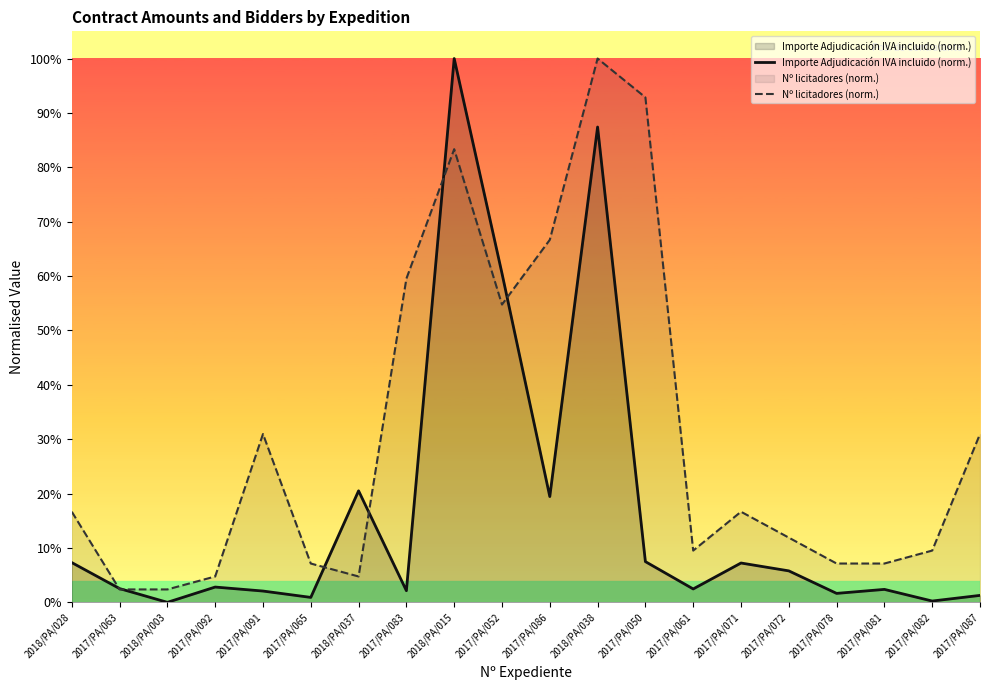

How many intersections are there between Nº licitadores (norm.) and Importe Adjudicación IVA incluido (norm.)?

6